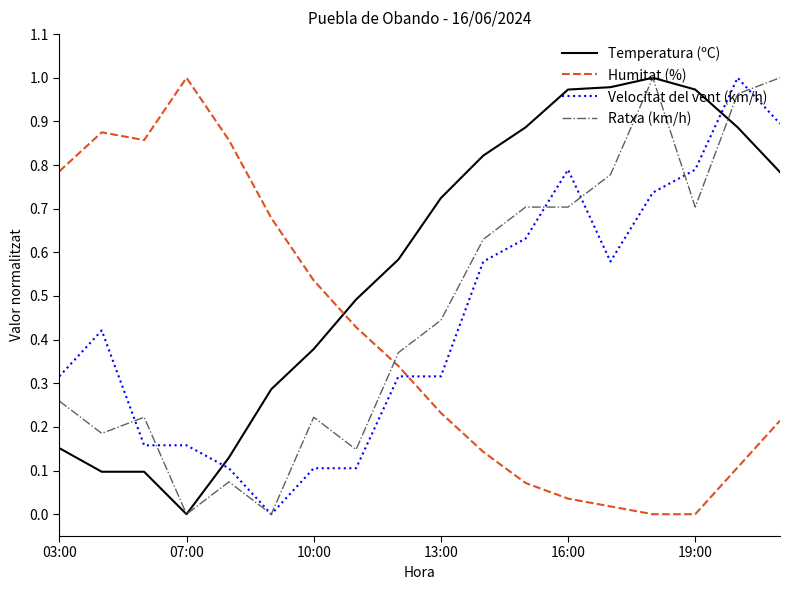

After their last crossing, which series has the higher values: Temperatura (ºC) or Humitat (%)?

Temperatura (ºC)